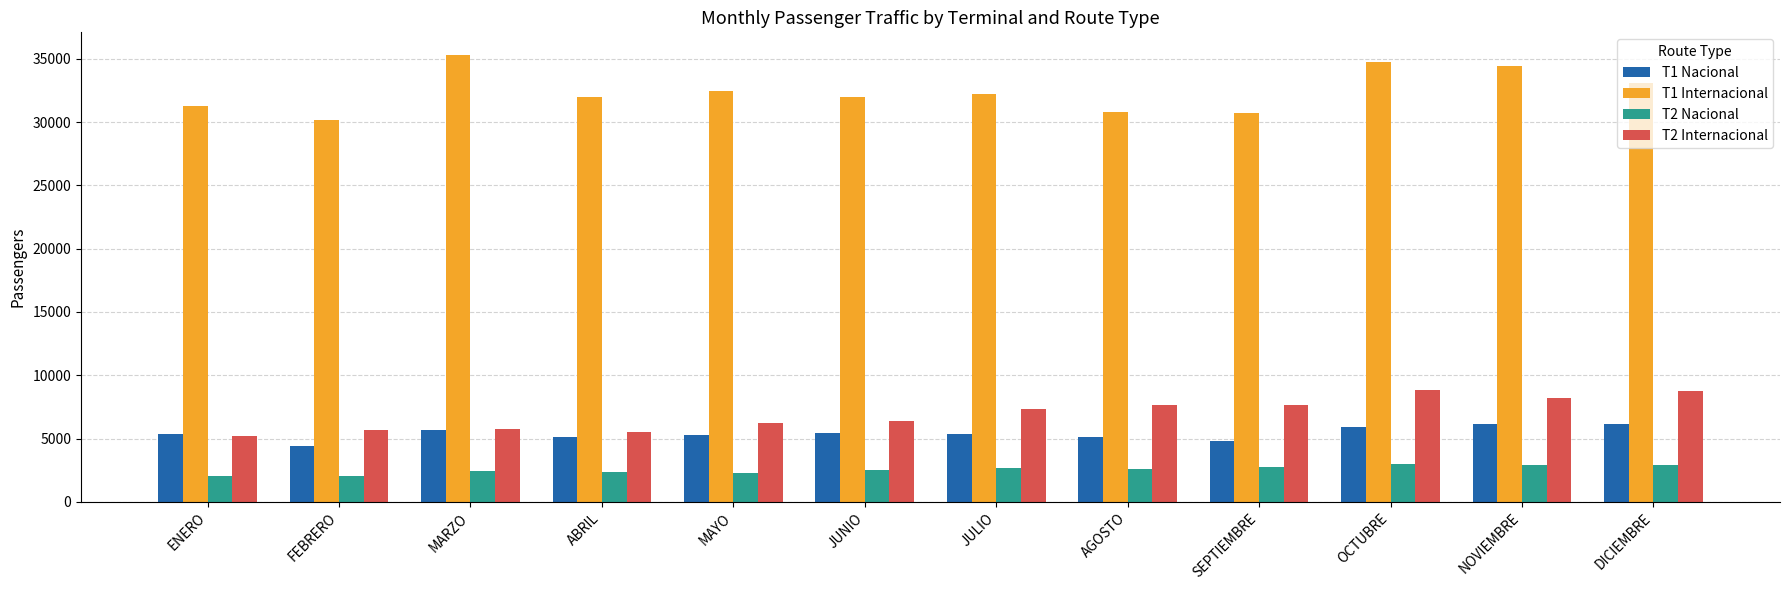

How many values in the T2 Internacional series exceed 7351?

6